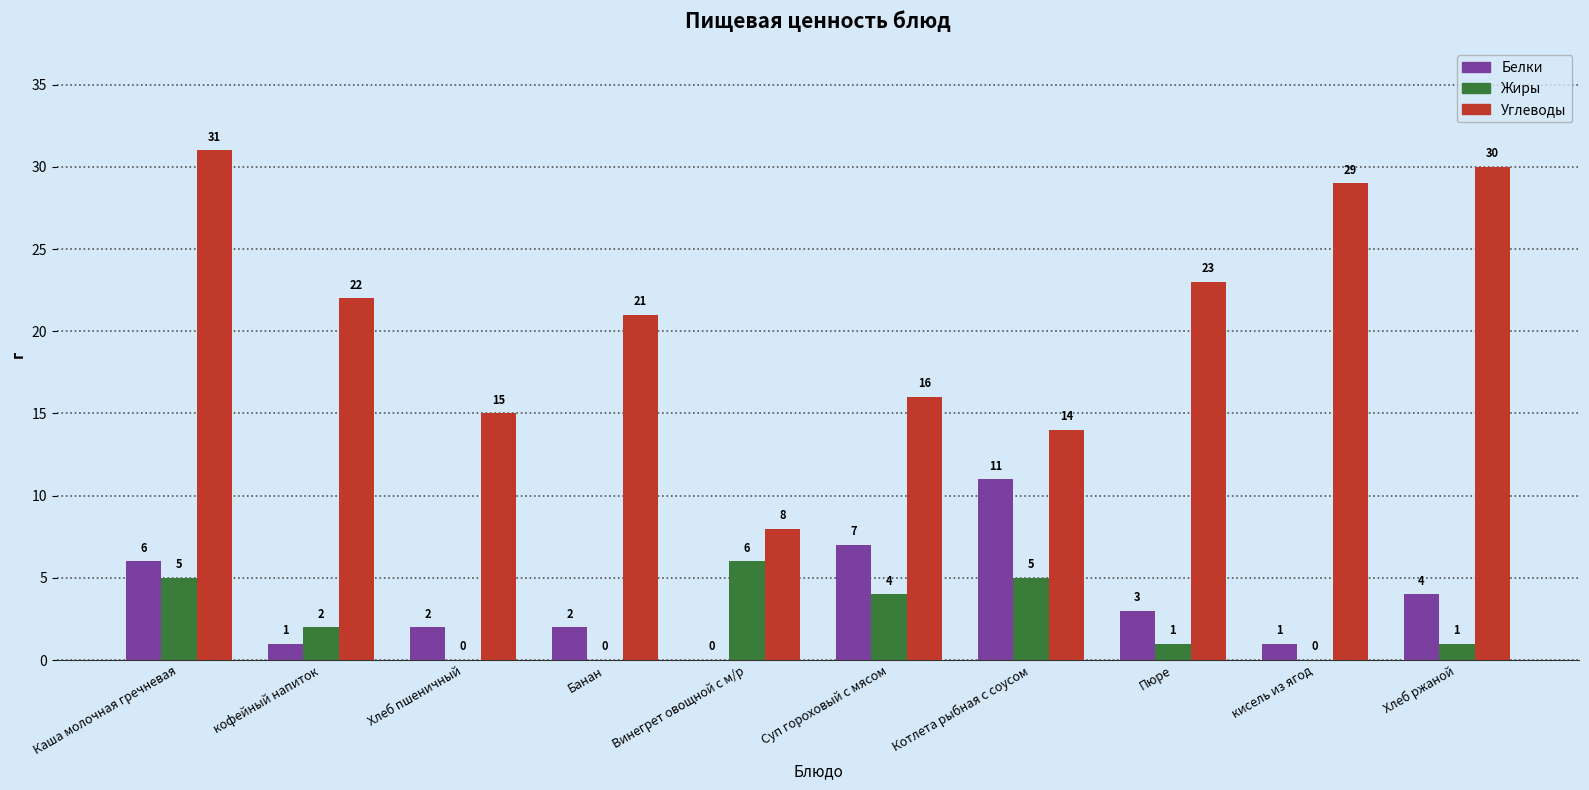

What is the greatest value displayed?

31